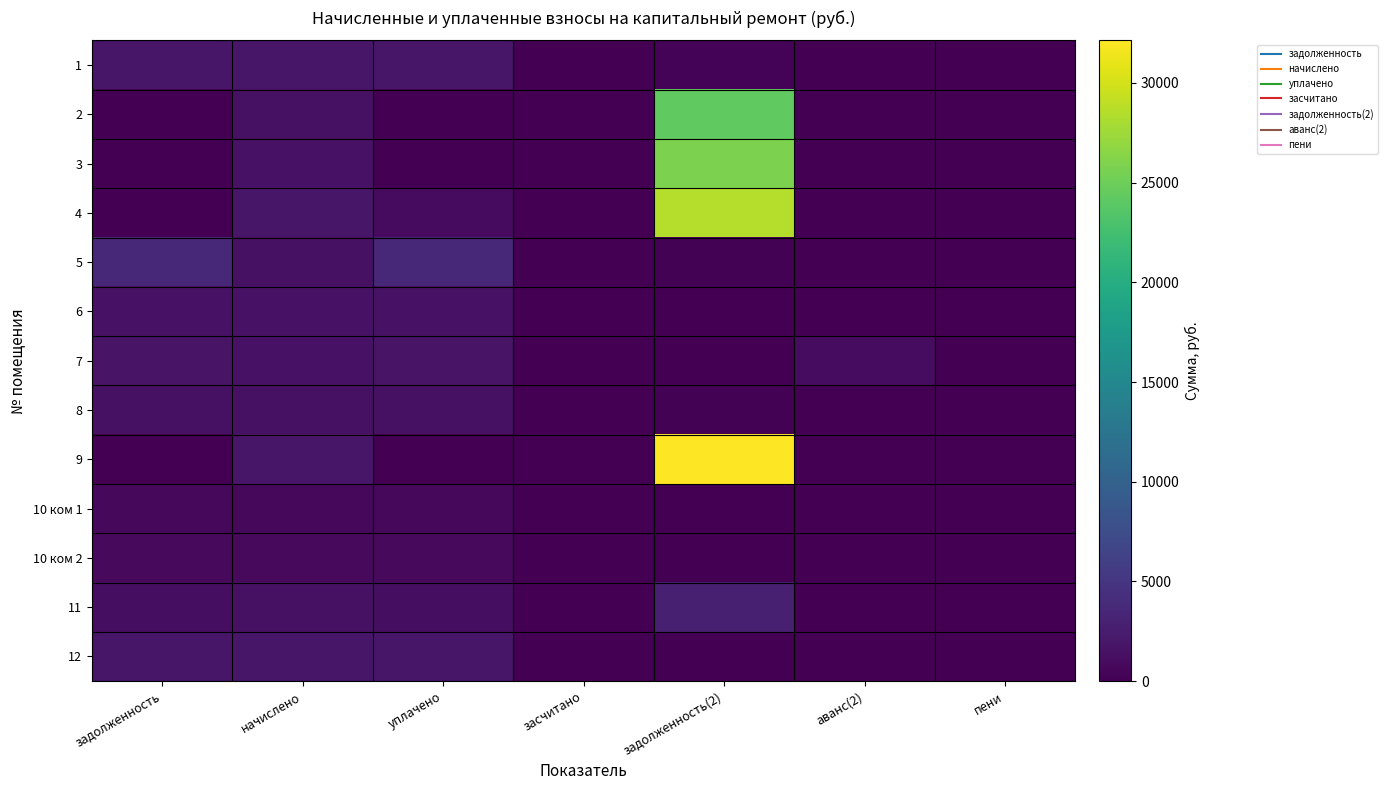

What is the total value across all series at аванс(2)?

1108.1